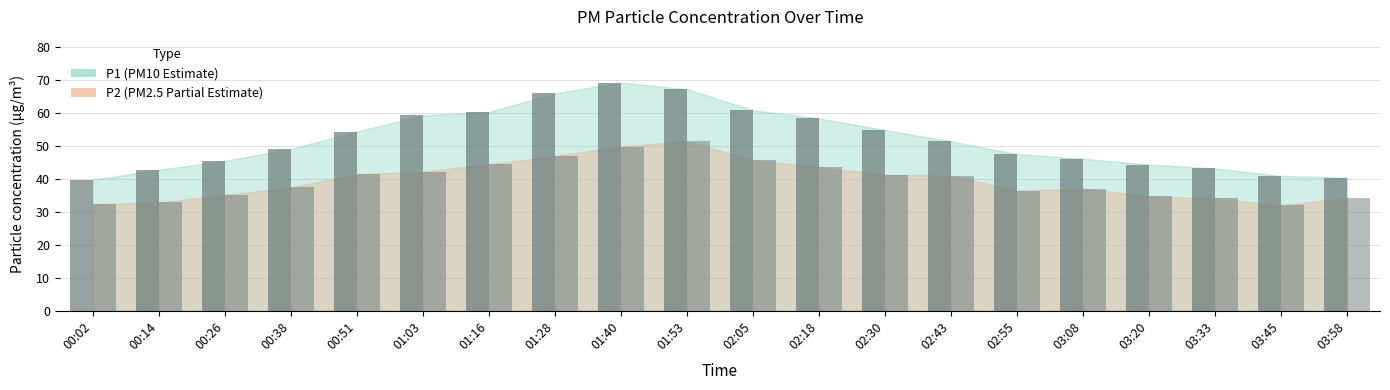

How many bars are there in total?

40